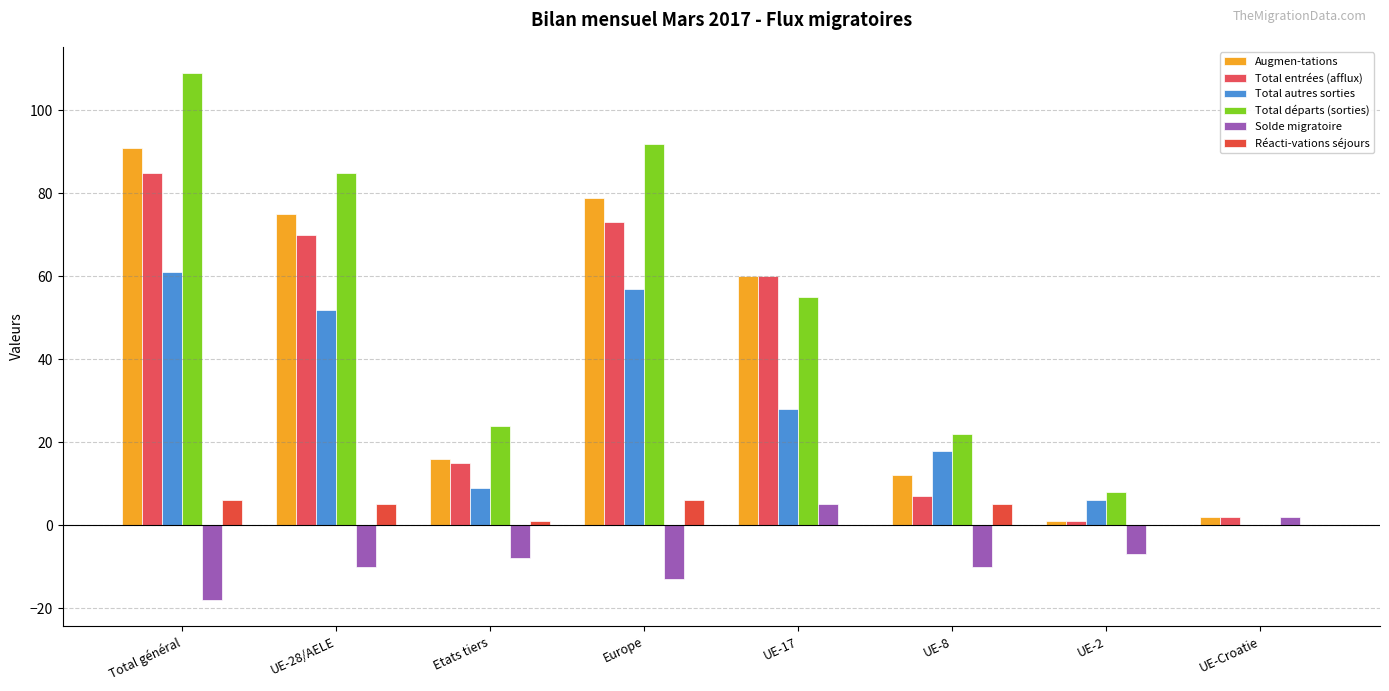

Count the number of data series in this chart.

6